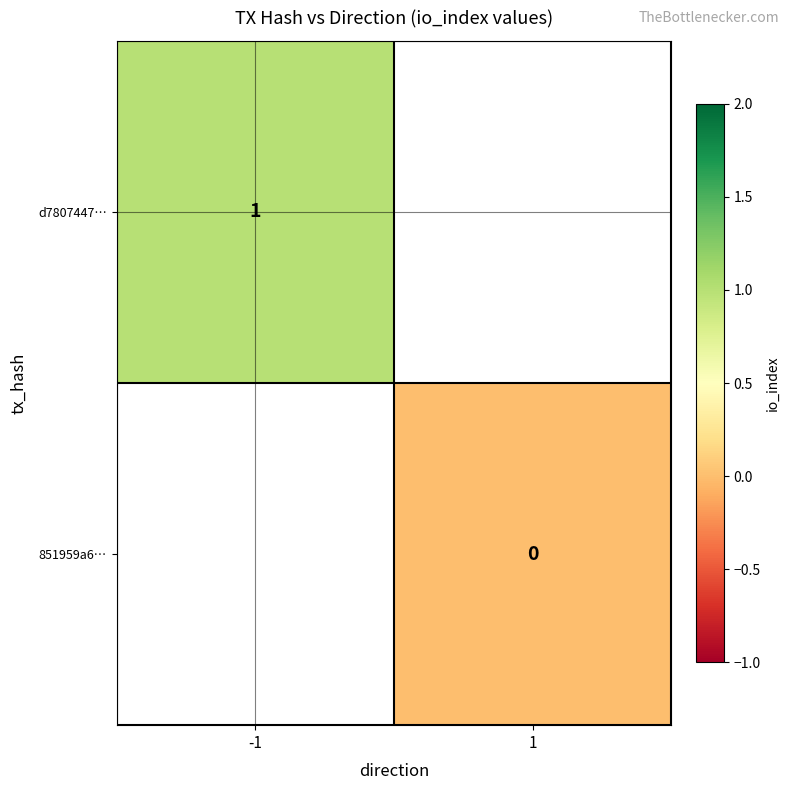

How many series are shown in this chart?

2